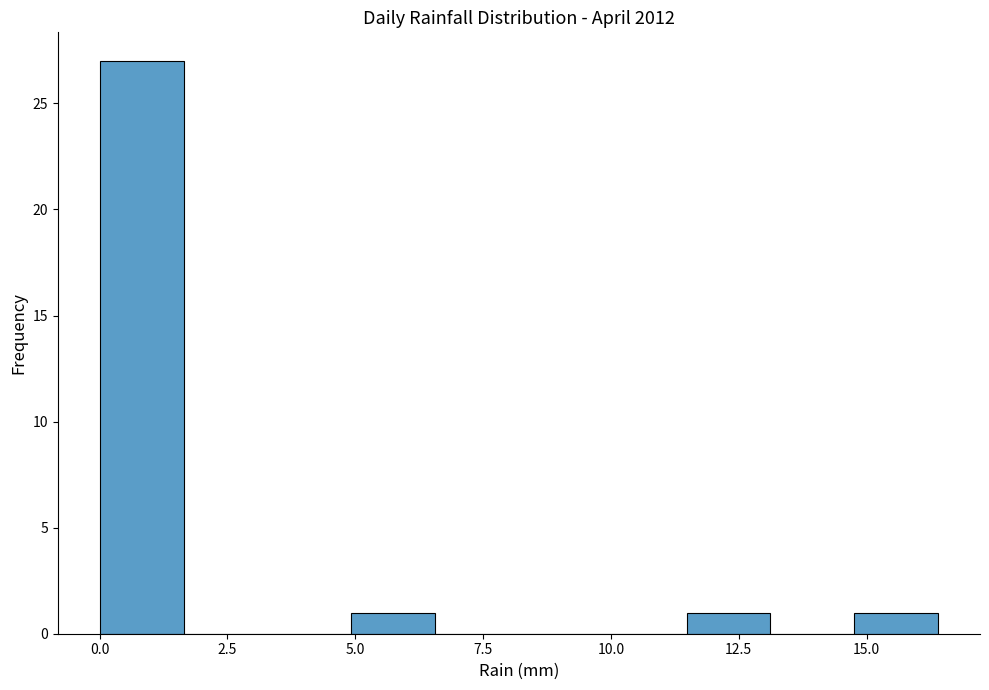

Read against the x-axis, roughly where is the centre of the tallest bar?

1.0